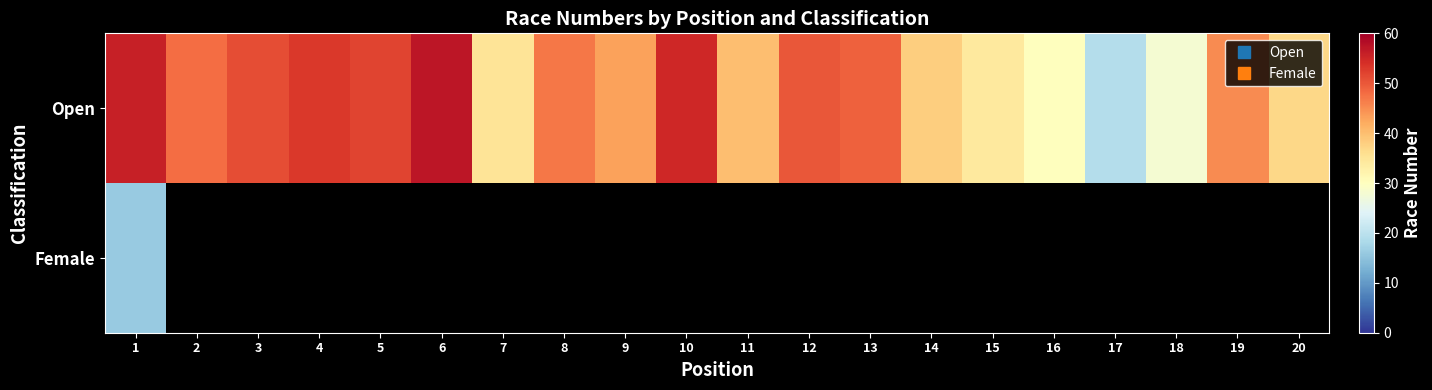

Which label corresponds to the largest value in the chart?

6